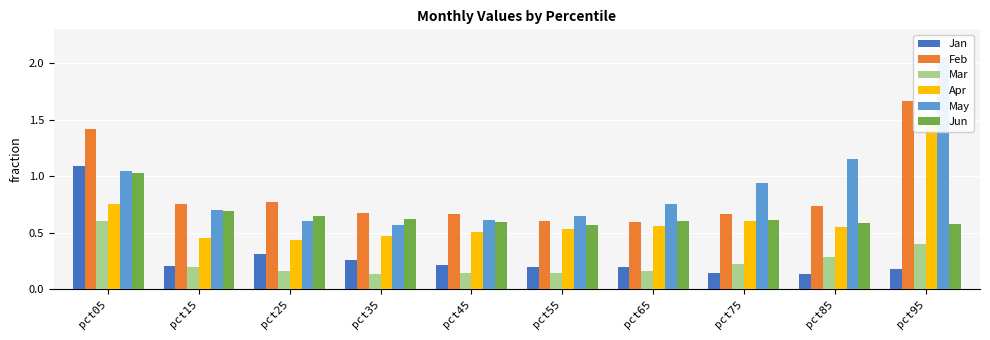

What is the value of the Feb bar at the 2nd from the left?

0.8